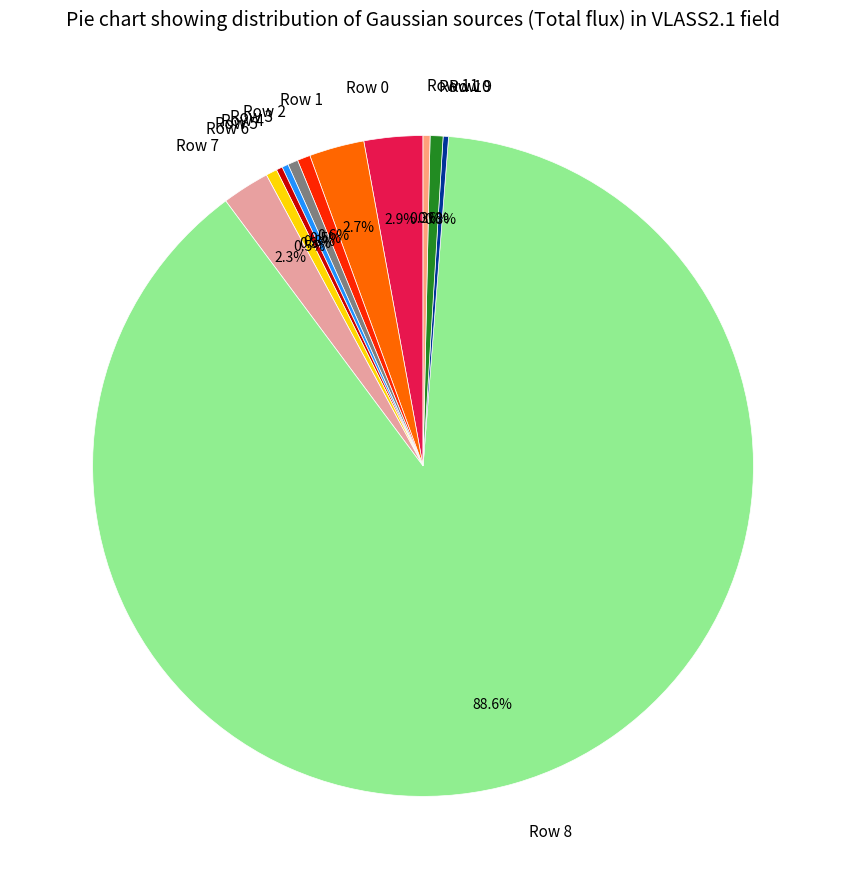

Is there a majority slice in this chart?

Yes